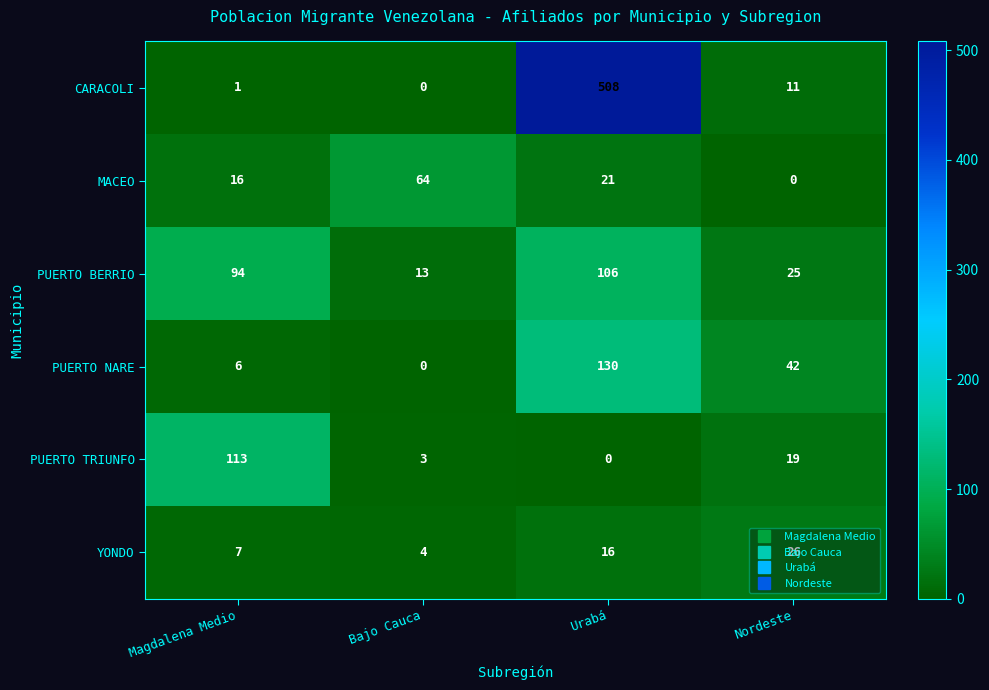

At which label does YONDO reach its minimum?

Bajo Cauca